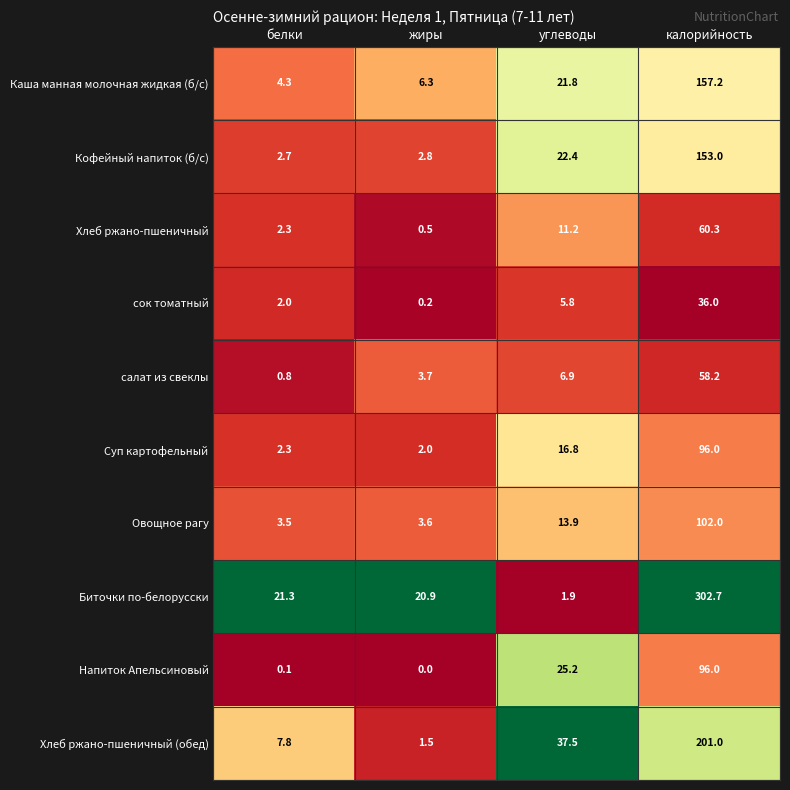

What is the greatest value displayed?

302.7